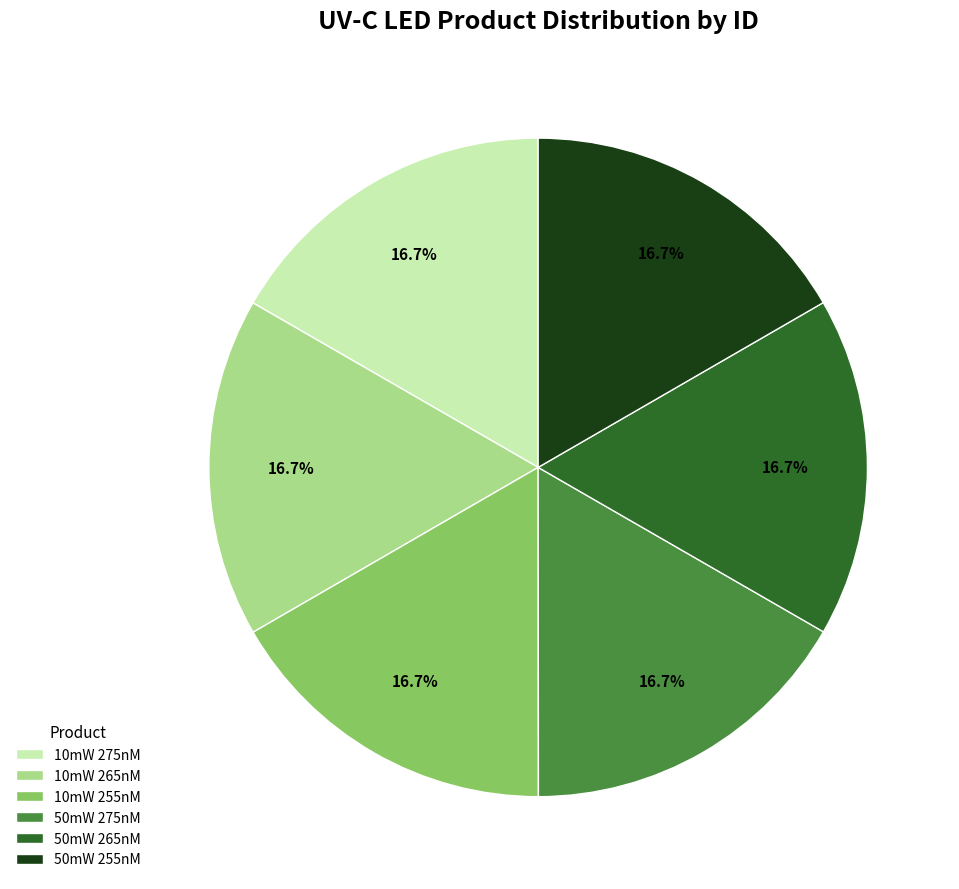

What is the ratio of the value at 10mW 255nM to the value at 50mW 275nM?

1.0